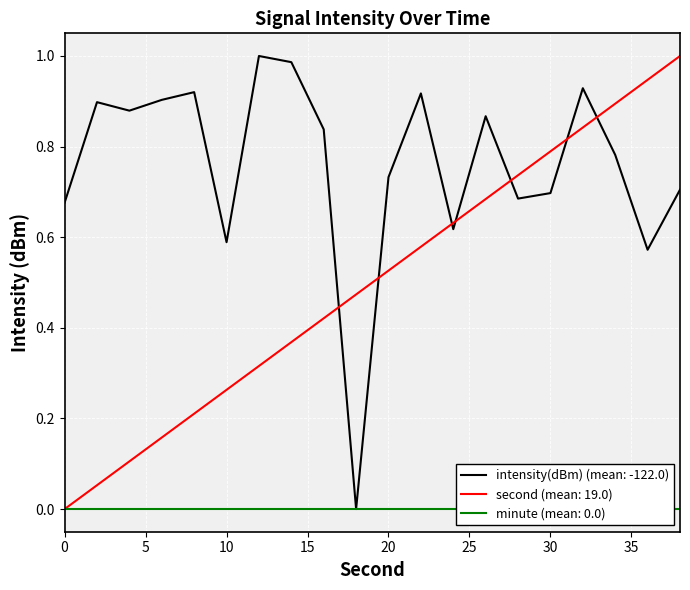

At which category does the chart reach its peak across all series?

12